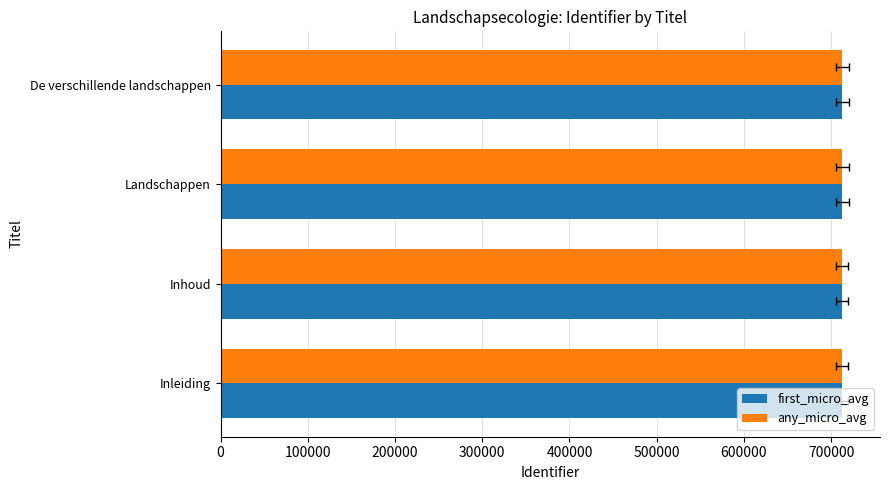

How many categories are shown in the chart?

4